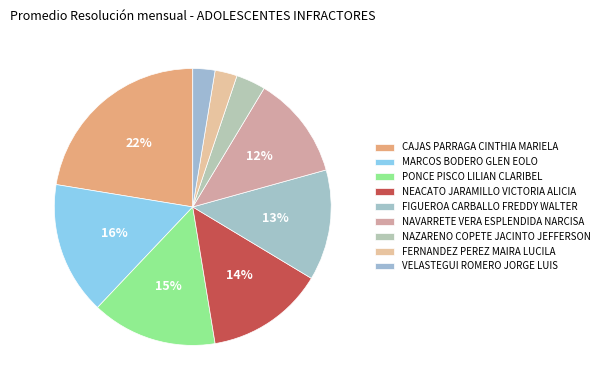

Is the sum of MARCOS BODERO GLEN EOLO and NAVARRETE VERA ESPLENDIDA NARCISA greater than half?

No